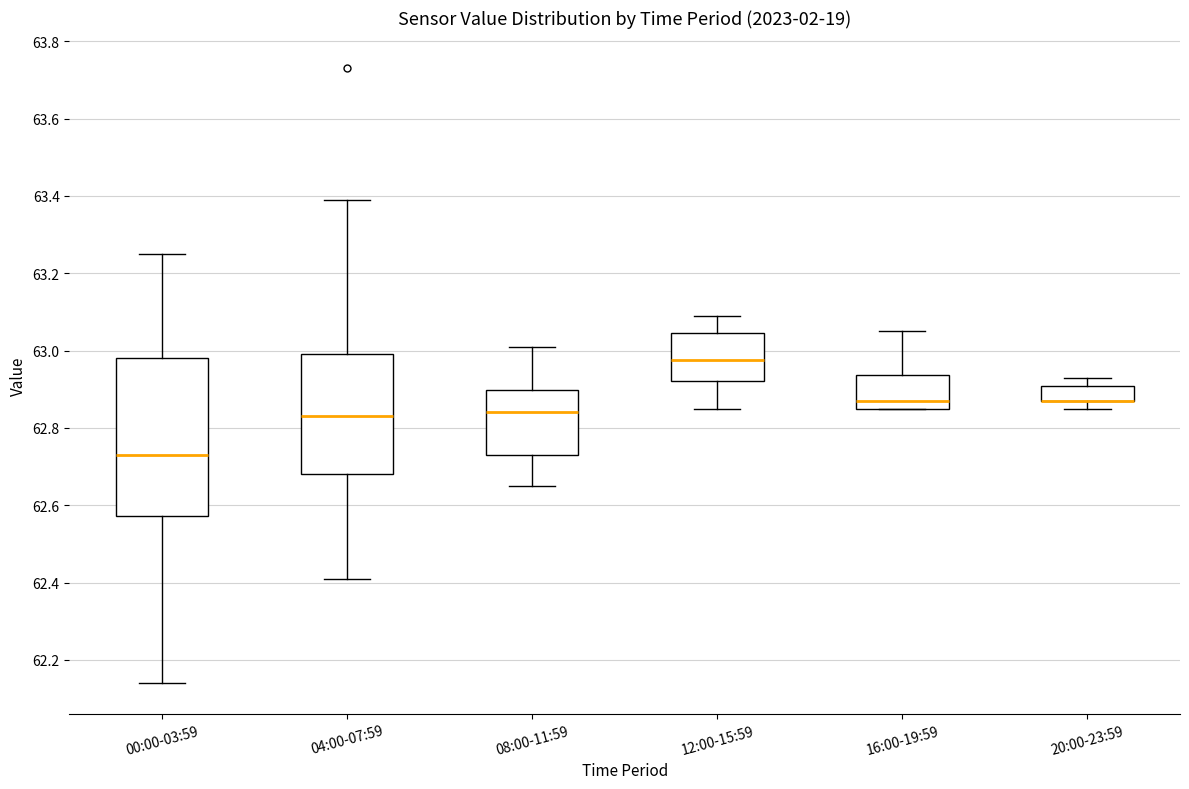

Reading left to right, transcribe this box plot: for each box, give where its median line is, the range the box spans, and where its two whiskers end, as read against the y-axis. The values are not printed on the chart, so give them approximately, as read against the axis.

00:00-03:59: median 62.74, box 62.58 to 62.98, whiskers 62.14 to 63.26
04:00-07:59: median 62.84, box 62.68 to 63.00, whiskers 62.42 to 63.40
08:00-11:59: median 62.84, box 62.74 to 62.90, whiskers 62.66 to 63.02
12:00-15:59: median 62.98, box 62.92 to 63.04, whiskers 62.86 to 63.10
16:00-19:59: median 62.88, box 62.86 to 62.94, whiskers 62.86 to 63.06
20:00-23:59: median 62.88 (drawn on the box's lower edge), box 62.88 to 62.90, whiskers 62.86 to 62.94